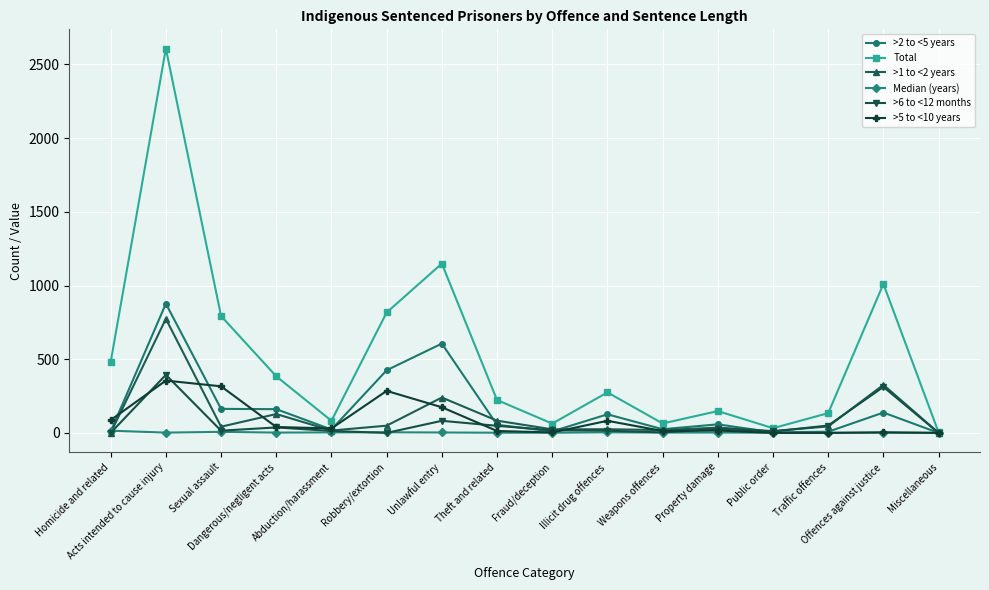

Which series has the largest total across all categories?

Total